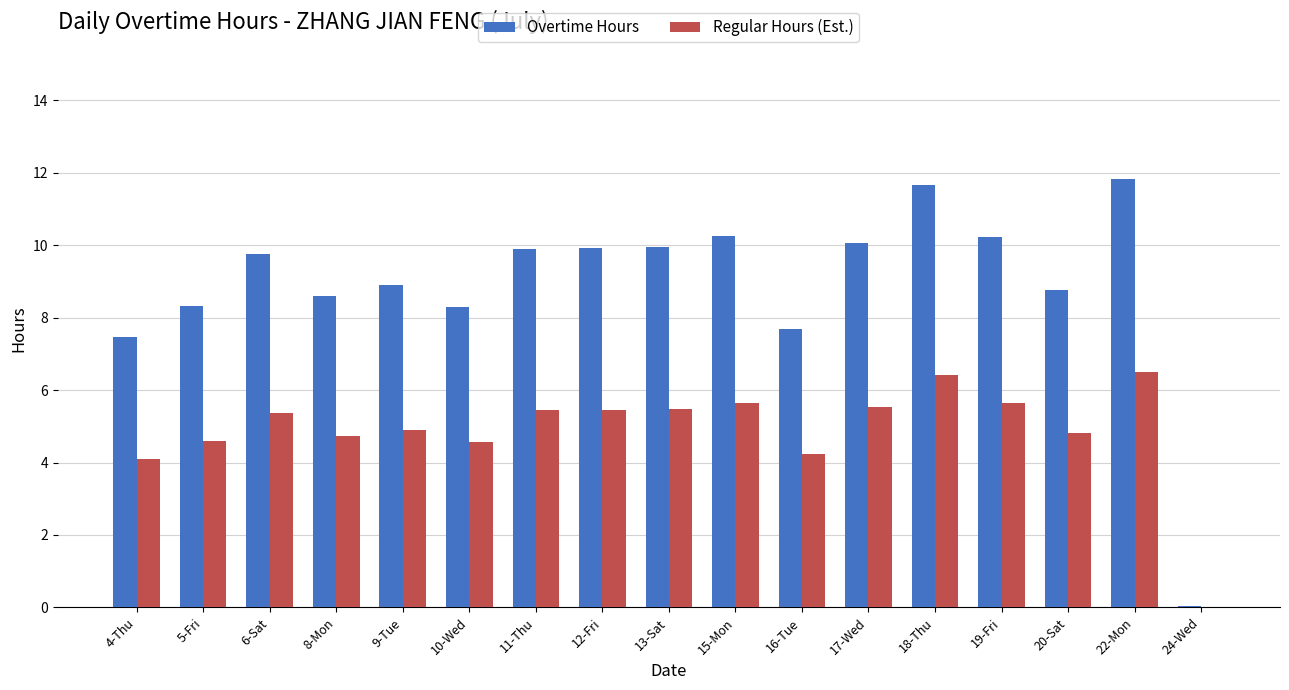

Where is Overtime Hours nearest to the value 5?

4-Thu